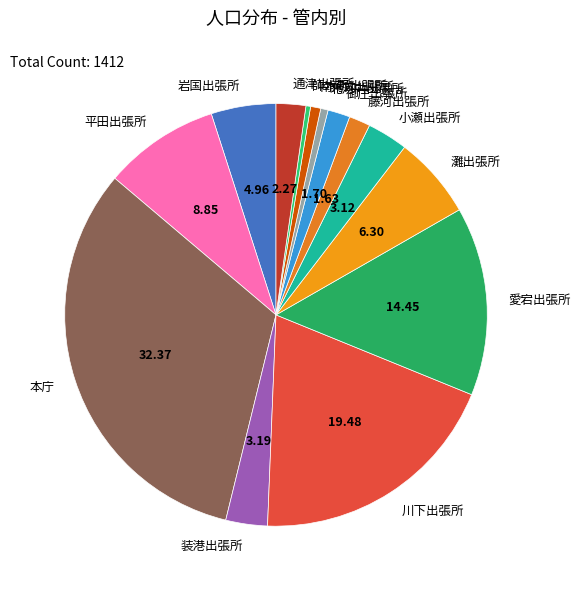

Is there any slice that represents more than half of the pie?

No